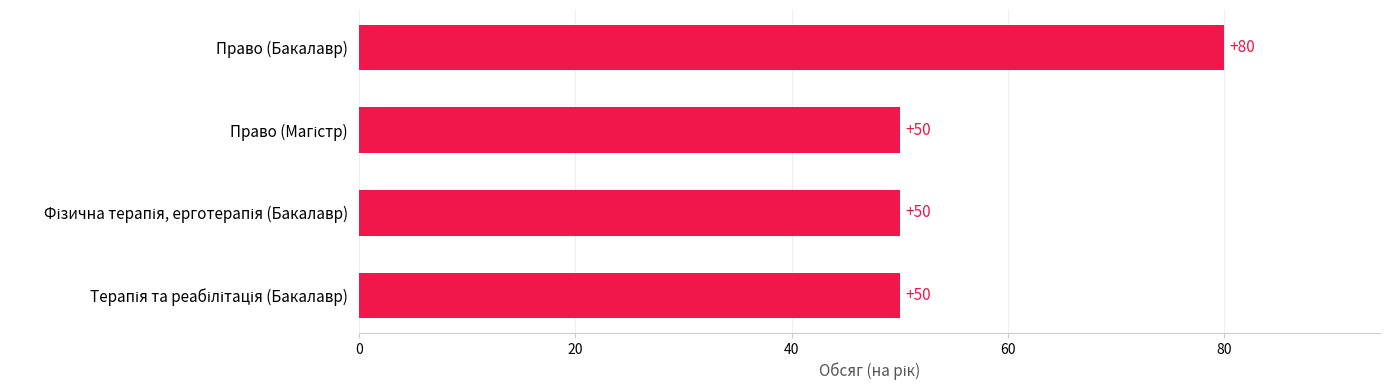

True or false: the data shows 80 at Право (Бакалавр).

True